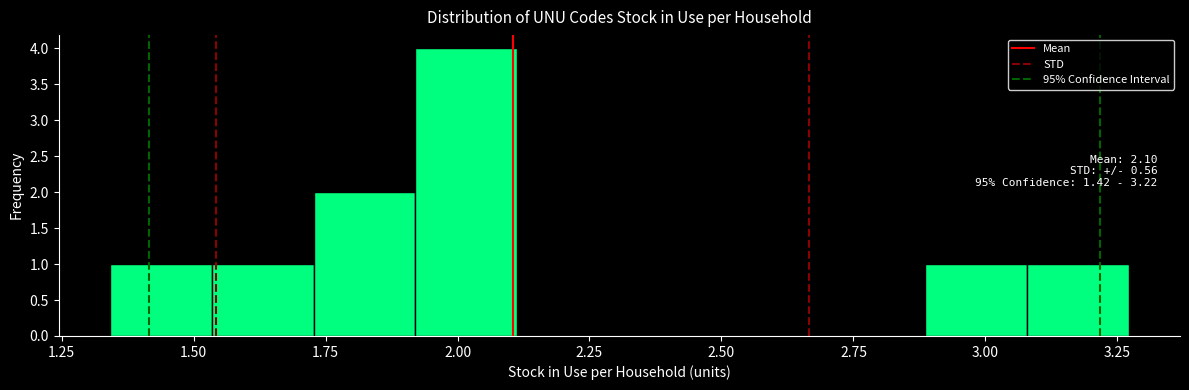

Read against the x-axis, roughly where is the centre of the tallest bar?

2.00